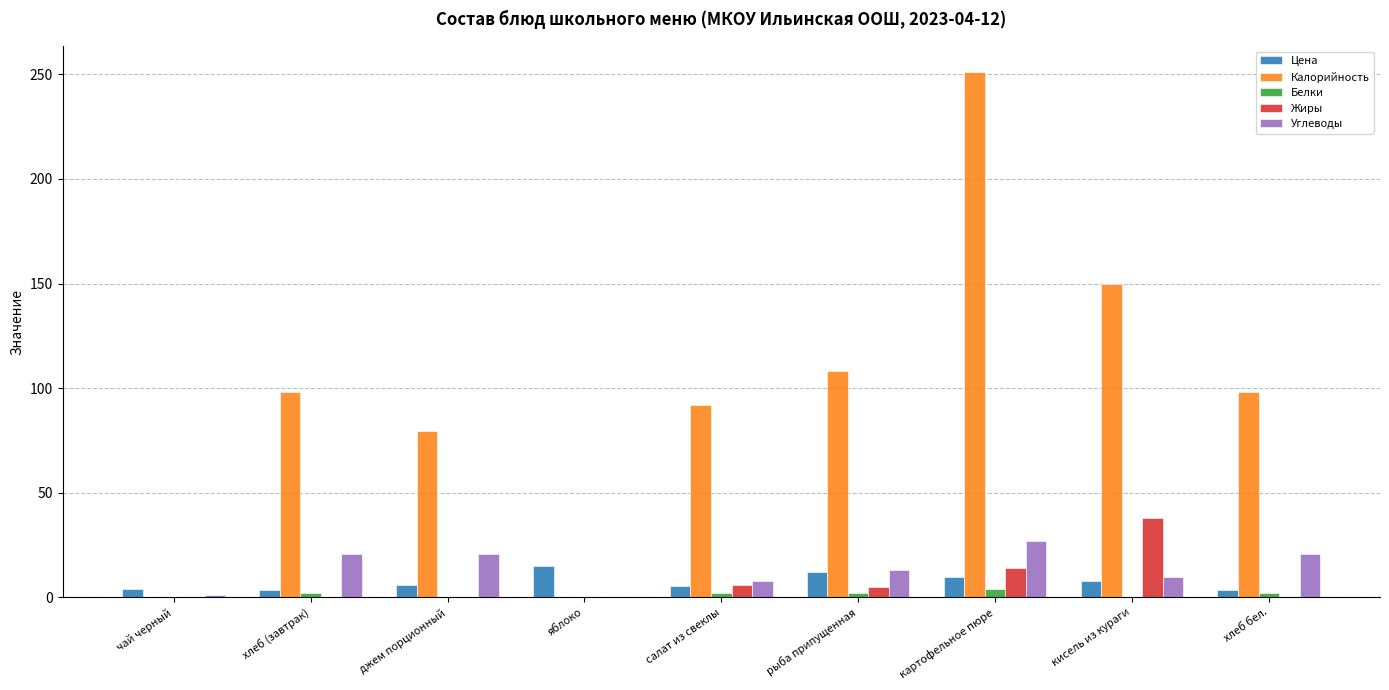

At which category is the sum across all series the highest?

картофельное пюре